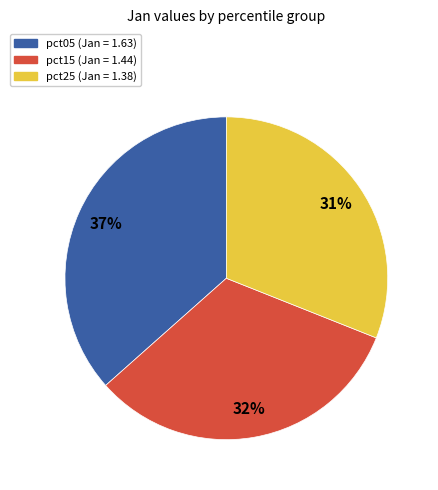

To the nearest percent, what is the average slice percentage?

33%